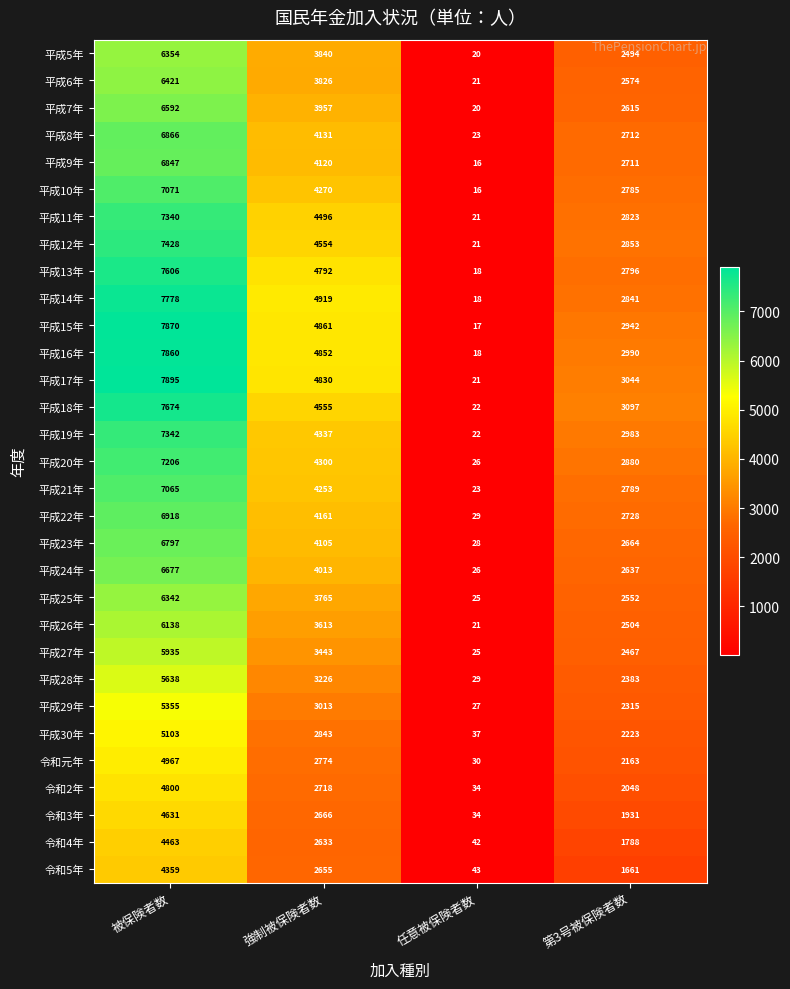

The value of 平成25年 at 強制被保険者数 is 2398. True or false?

False